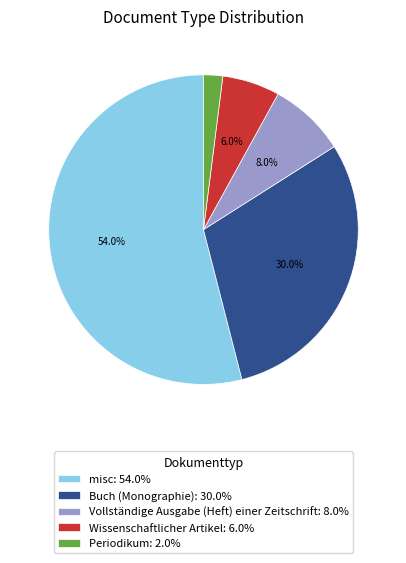

To the nearest percent, what portion does misc represent?

54%